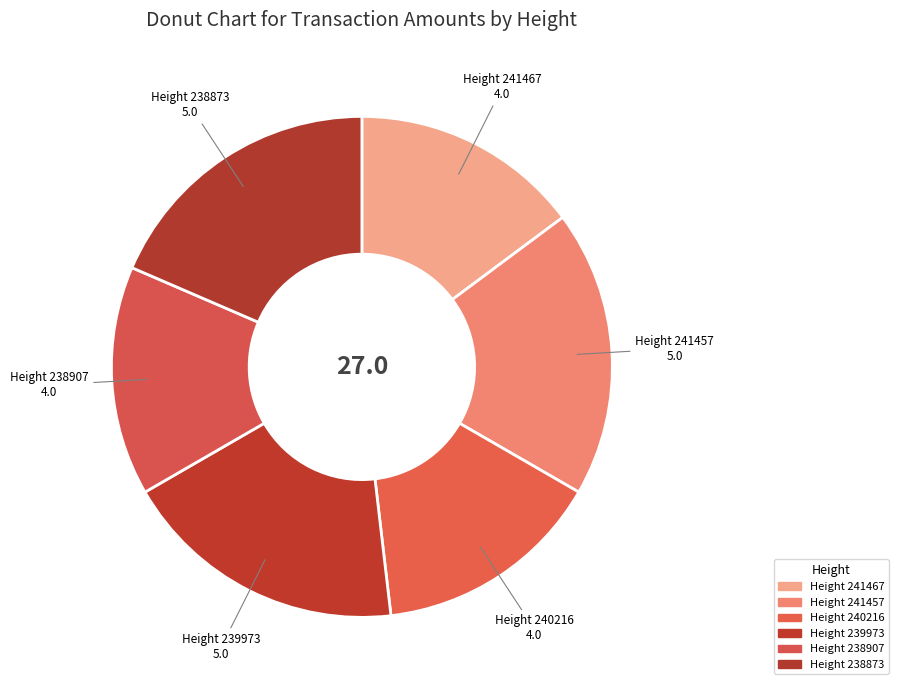

To the nearest percent, what is the average slice percentage?

17%